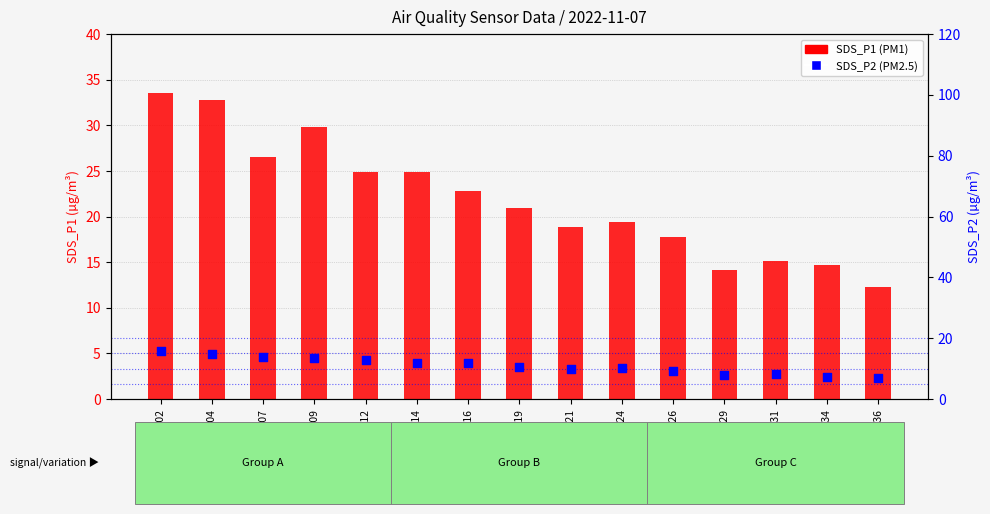

What are all the series names shown in the legend?

SDS_P1 (PM1), SDS_P2 (PM2.5)